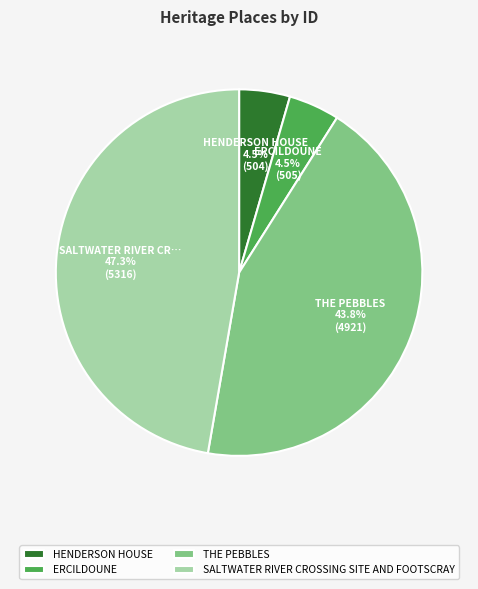

Which category has the biggest portion of the pie?

SALTWATER RIVER CROSSING SITE AND FOOTSCRAY